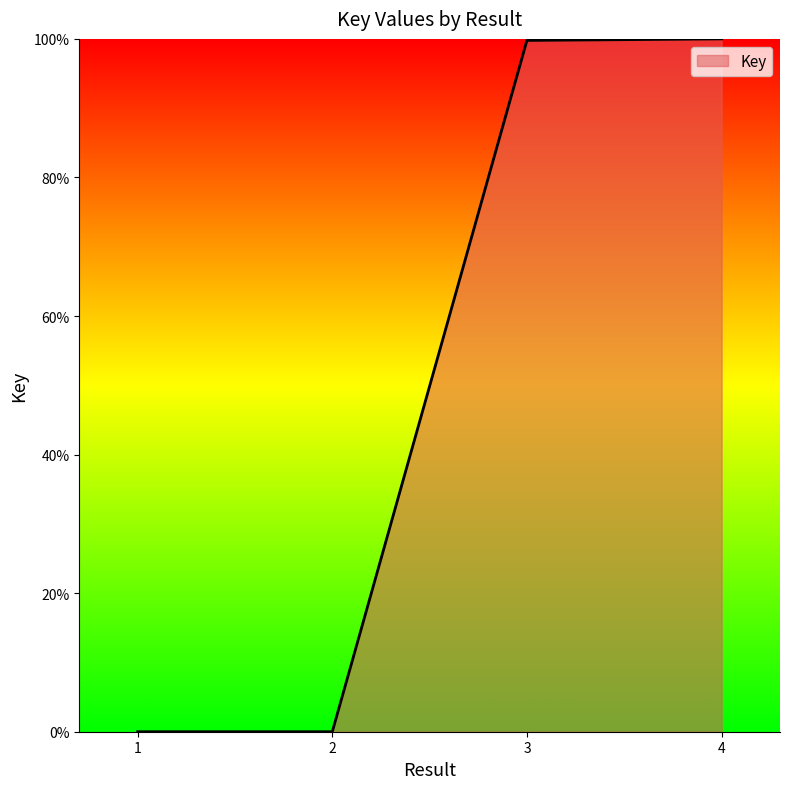

Is it true that the value at 1 is 0.0?

True